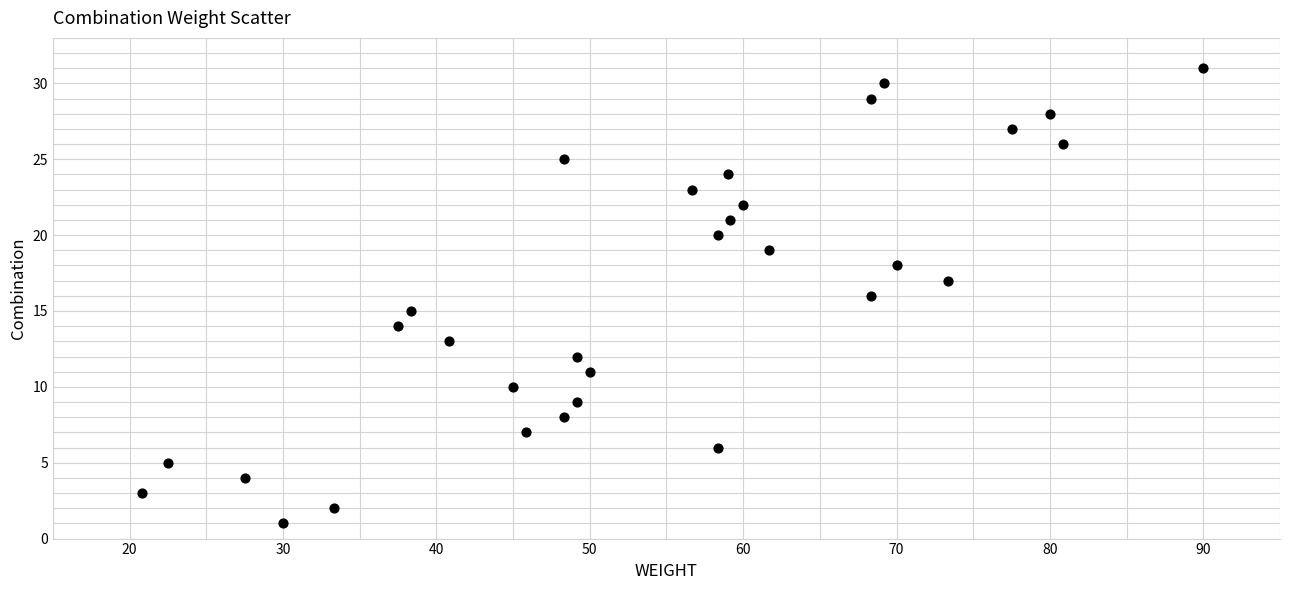

What is the range of Y values (max minus min)?

30